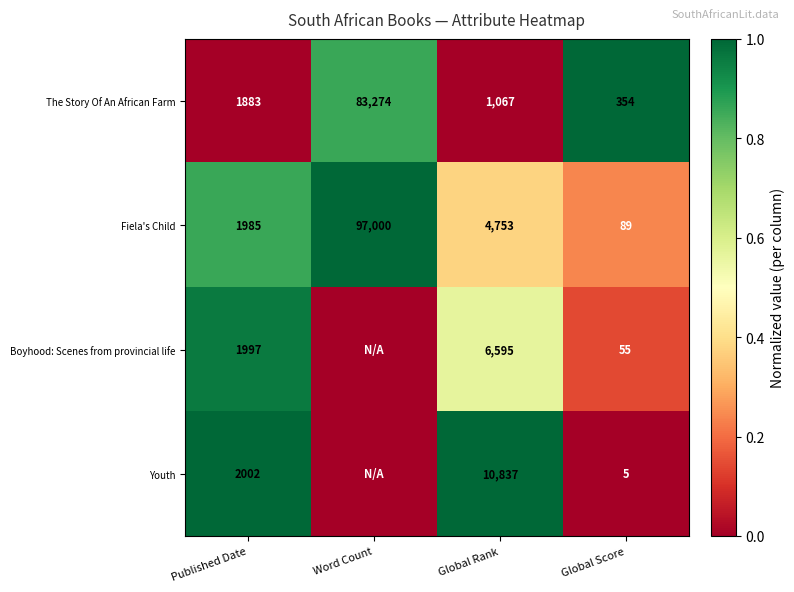

Which category has the lowest value in the Fiela's Child series?

Global Score